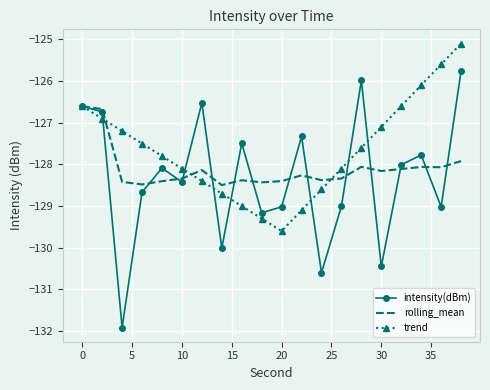

After their last crossing, which series has the higher values: intensity(dBm) or rolling_mean?

intensity(dBm)